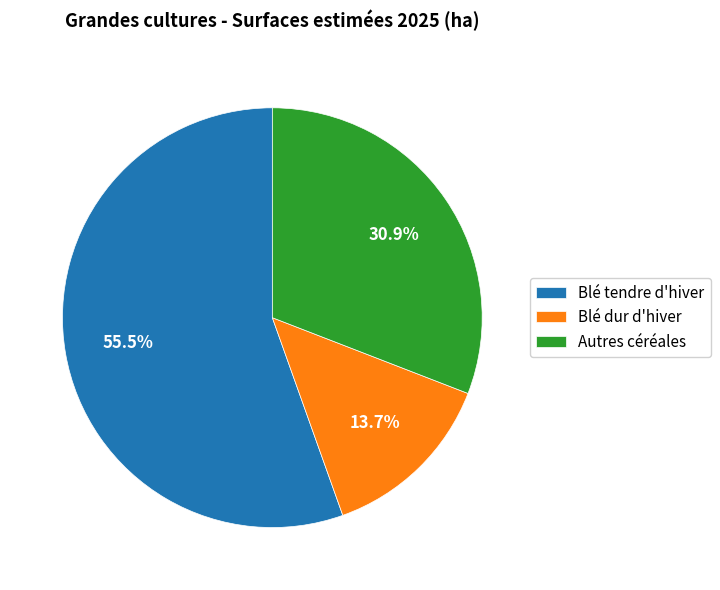

Combined, do Blé tendre d'hiver and Autres céréales account for over 50%?

Yes